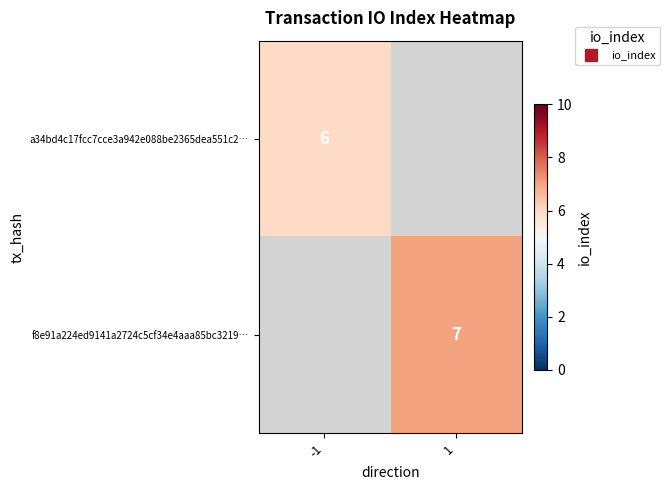

Between 1 and -1, which is larger?

-1